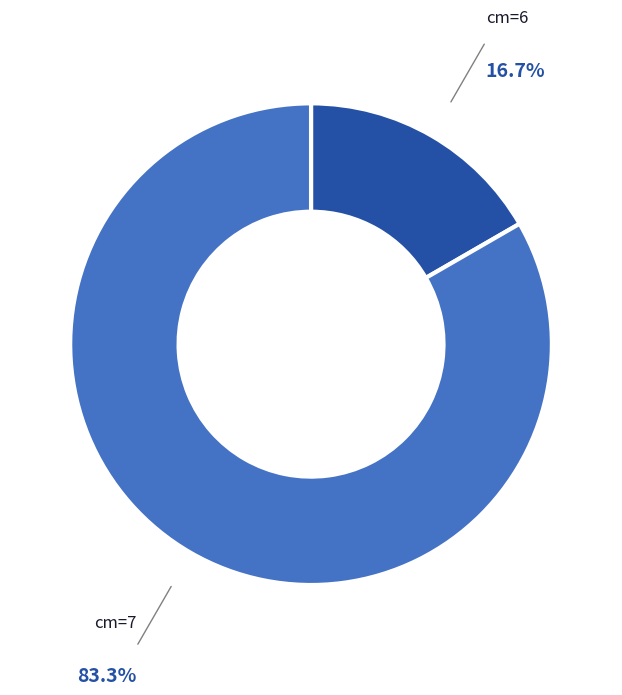

Is there any slice that represents more than half of the pie?

Yes